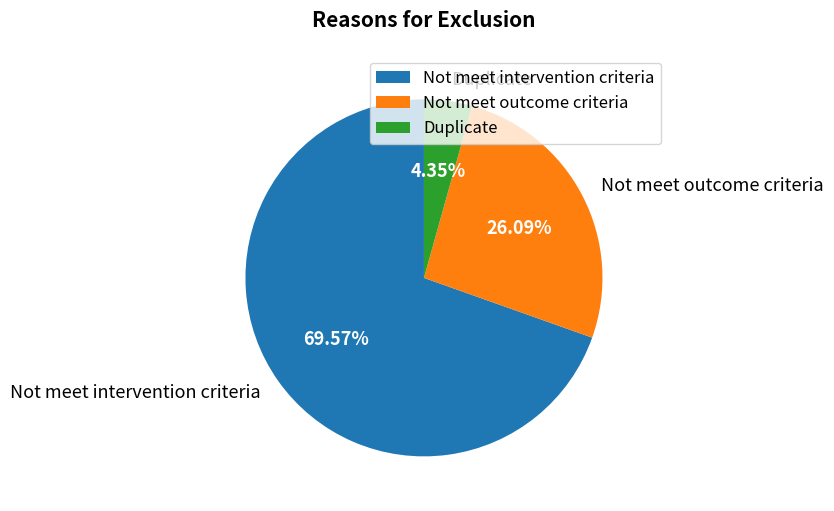

Which slice is the smallest?

Duplicate